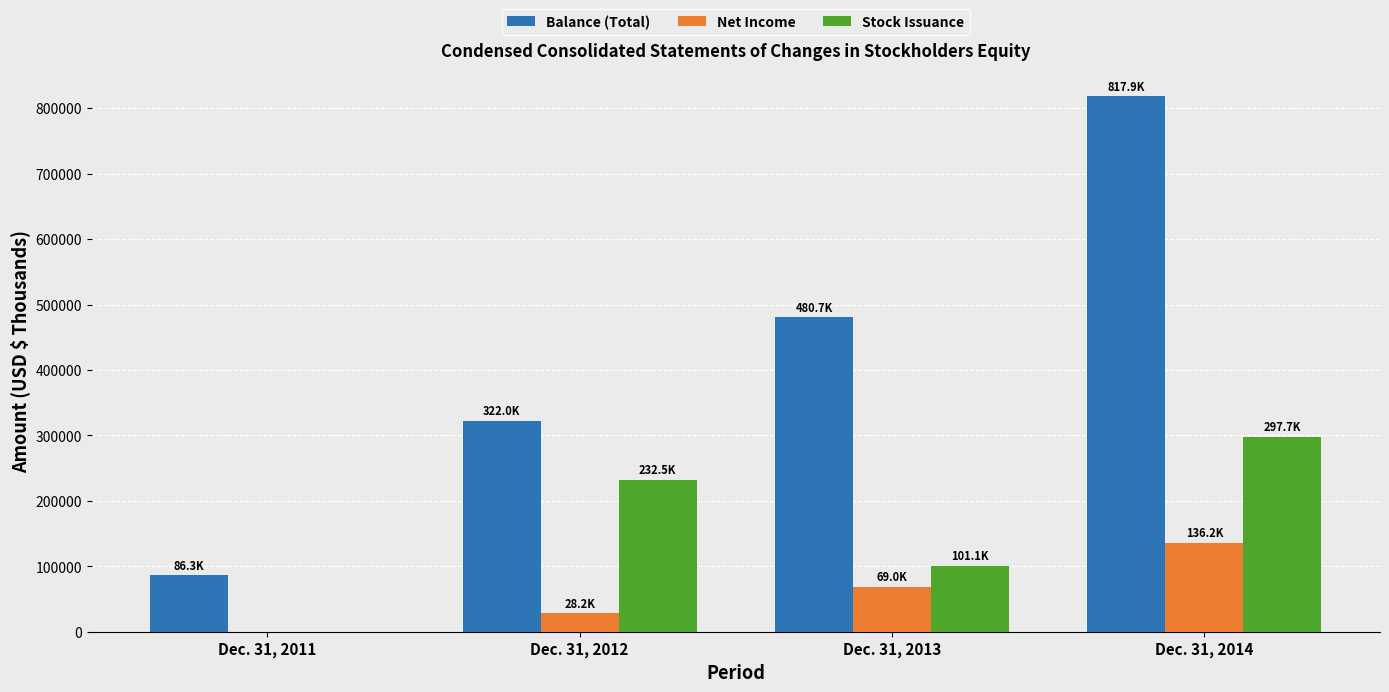

The Balance (Total) series shows 322006 at Dec. 31, 2012. True or false?

True